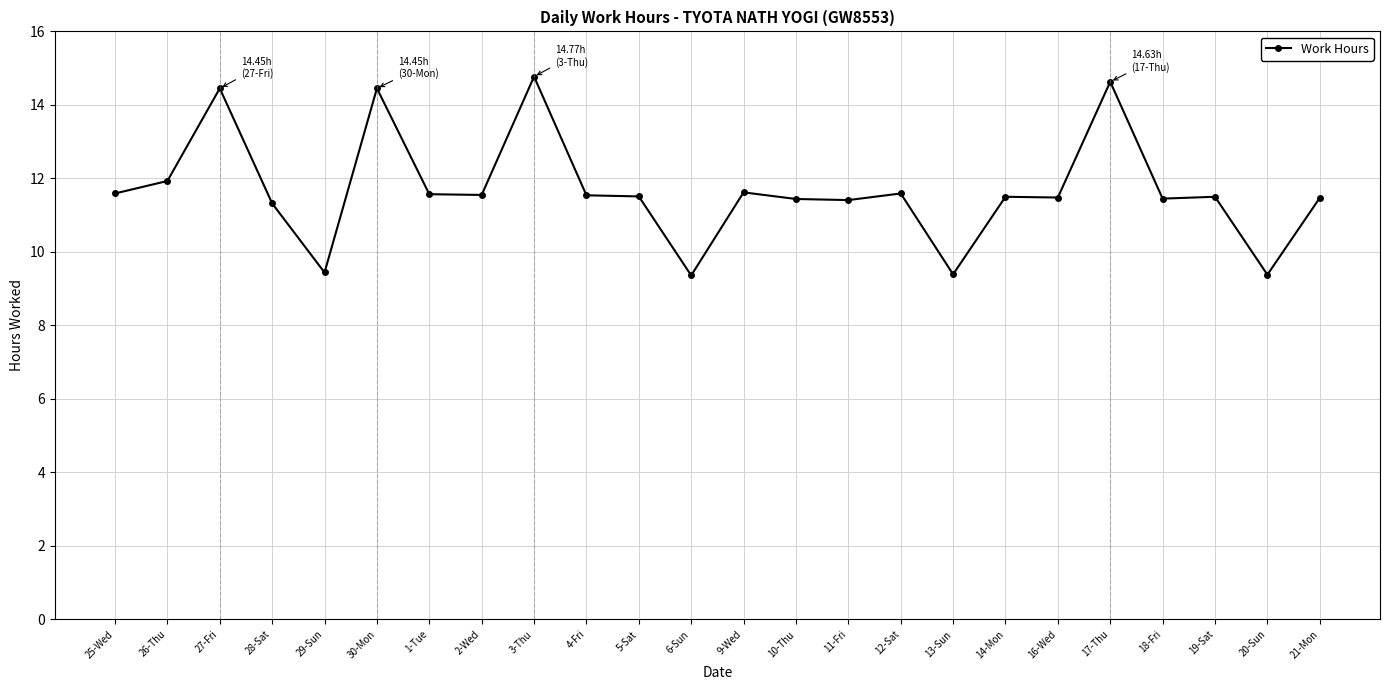

What is the label of the 2nd point from the left?

26-Thu